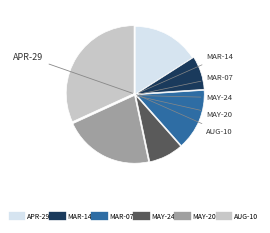

Is there any slice that represents more than half of the pie?

No